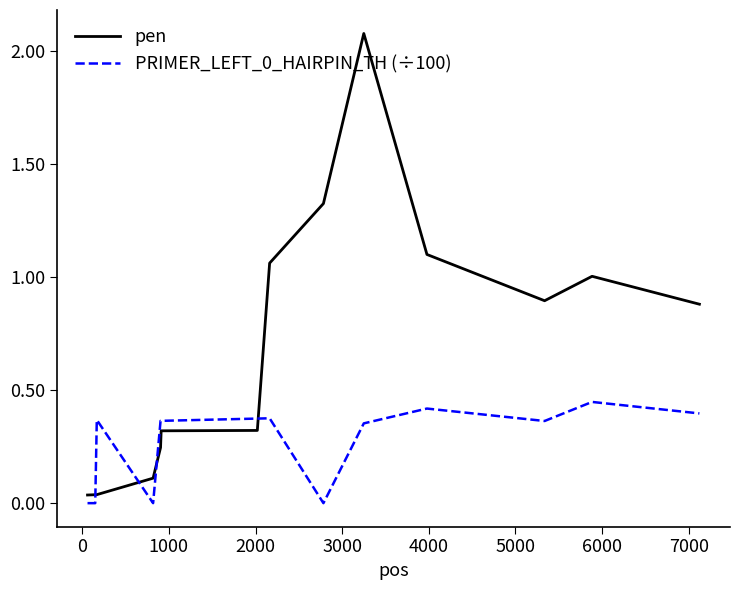

Which series has the widest spread of values?

pen